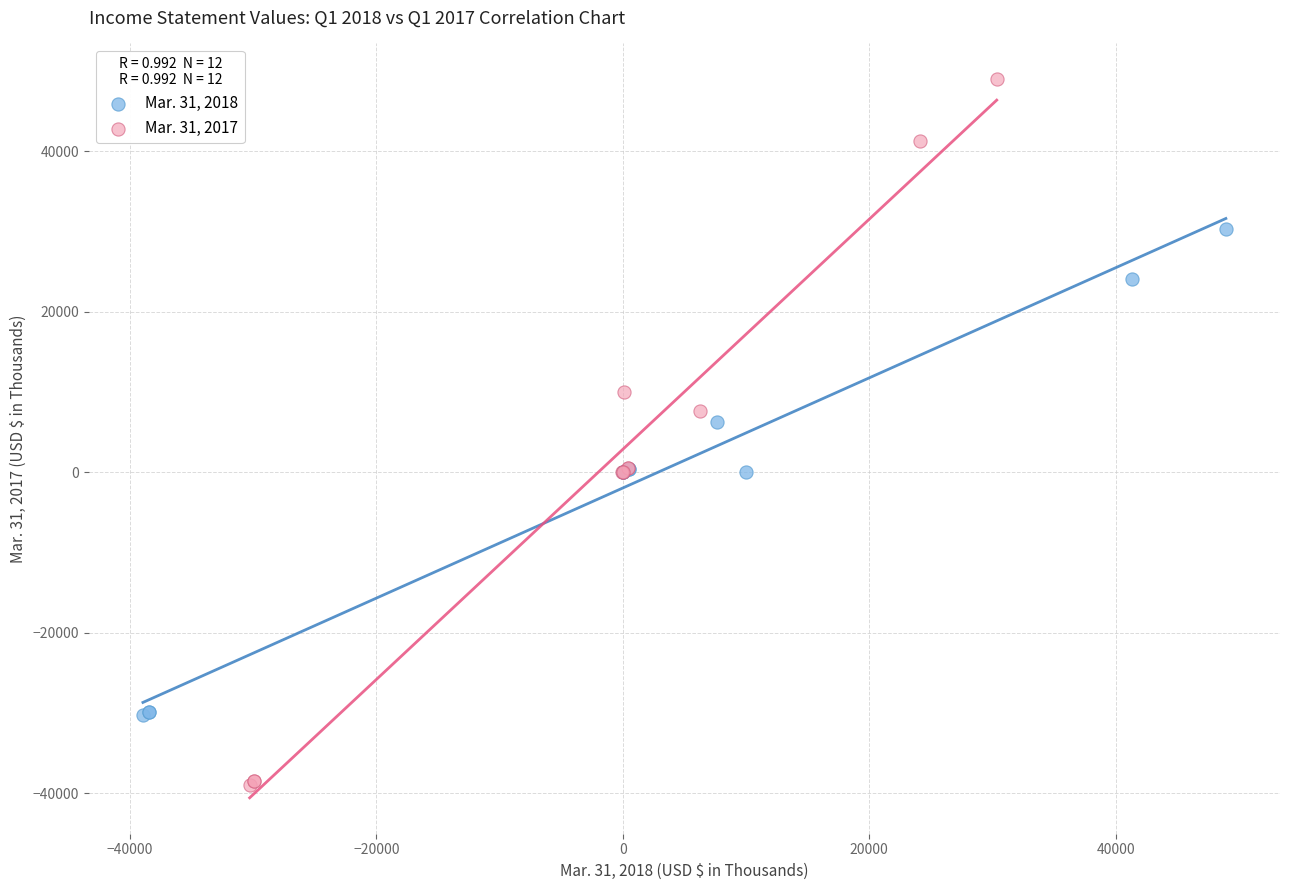

Which series has the widest spread of Y values?

Mar. 31, 2017